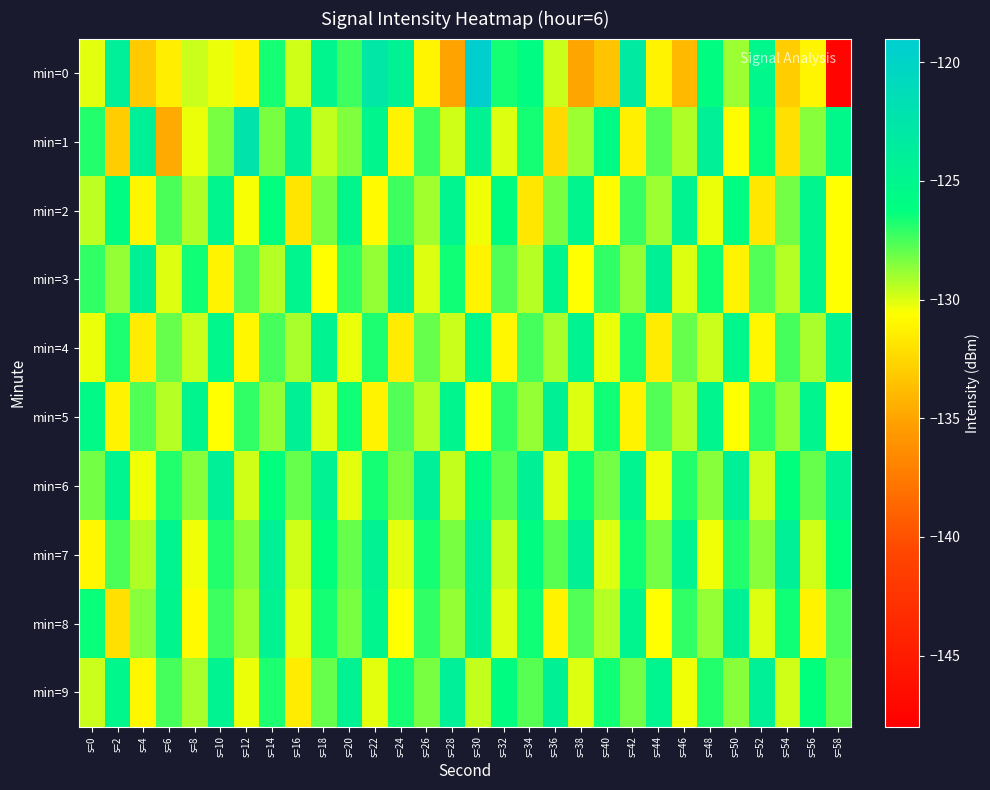

Reading left to right, transcribe all the data shown in this chart.

min=0: s=0=-130.2	s=2=-124.0	s=4=-133.1	s=6=-131.4	s=8=-129.7	s=10=-130.3	s=12=-131.2	s=14=-126.6	s=16=-129.8	s=18=-124.8	s=20=-127.3	s=22=-122.8	s=24=-124.3	s=26=-131.0	s=28=-135.1	s=30=-119.3	s=32=-126.6	s=34=-125.9	s=36=-129.7	s=38=-134.9	s=40=-133.5	s=42=-123.3	s=44=-131.2	s=46=-133.9	s=48=-126.1	s=50=-129.0	s=52=-125.2	s=54=-133.0	s=56=-131.0	s=58=-147.5
min=1: s=0=-126.9	s=2=-132.9	s=4=-124.2	s=6=-134.7	s=8=-130.3	s=10=-128.3	s=12=-122.3	s=14=-128.3	s=16=-124.3	s=18=-129.5	s=20=-128.4	s=22=-125.1	s=24=-131.2	s=26=-127.3	s=28=-129.8	s=30=-124.5	s=32=-130.1	s=34=-126.7	s=36=-132.4	s=38=-128.9	s=40=-125.6	s=42=-131.3	s=44=-127.8	s=46=-129.2	s=48=-124.1	s=50=-130.7	s=52=-126.4	s=54=-132.1	s=56=-128.6	s=58=-125.3
min=2: s=0=-129.5	s=2=-125.8	s=4=-131.1	s=6=-127.6	s=8=-129.3	s=10=-124.8	s=12=-130.5	s=14=-126.2	s=16=-131.9	s=18=-128.4	s=20=-125.1	s=22=-130.8	s=24=-127.3	s=26=-129.0	s=28=-124.7	s=30=-130.4	s=32=-126.1	s=34=-131.8	s=36=-128.3	s=38=-125.0	s=40=-130.7	s=42=-127.2	s=44=-128.9	s=46=-124.6	s=48=-130.3	s=50=-126.0	s=52=-131.7	s=54=-128.2	s=56=-124.9	s=58=-130.6
min=3: s=0=-127.1	s=2=-128.8	s=4=-124.3	s=6=-130.0	s=8=-126.5	s=10=-131.2	s=12=-127.7	s=14=-129.4	s=16=-124.9	s=18=-130.6	s=20=-127.1	s=22=-128.8	s=24=-124.3	s=26=-130.0	s=28=-126.5	s=30=-131.2	s=32=-127.7	s=34=-129.4	s=36=-124.9	s=38=-130.6	s=40=-127.1	s=42=-128.8	s=44=-124.3	s=46=-130.0	s=48=-126.5	s=50=-131.2	s=52=-127.7	s=54=-129.4	s=56=-124.9	s=58=-130.6
min=4: s=0=-130.3	s=2=-126.8	s=4=-131.5	s=6=-128.0	s=8=-129.7	s=10=-125.2	s=12=-130.9	s=14=-127.4	s=16=-129.1	s=18=-124.6	s=20=-130.3	s=22=-126.8	s=24=-131.5	s=26=-128.0	s=28=-129.7	s=30=-125.2	s=32=-130.9	s=34=-127.4	s=36=-129.1	s=38=-124.6	s=40=-130.3	s=42=-126.8	s=44=-131.5	s=46=-128.0	s=48=-129.7	s=50=-125.2	s=52=-130.9	s=54=-127.4	s=56=-129.1	s=58=-124.6
min=5: s=0=-125.5	s=2=-131.2	s=4=-127.7	s=6=-129.4	s=8=-124.9	s=10=-130.6	s=12=-127.1	s=14=-128.8	s=16=-124.3	s=18=-130.0	s=20=-126.5	s=22=-131.2	s=24=-127.7	s=26=-129.4	s=28=-124.9	s=30=-130.6	s=32=-127.1	s=34=-128.8	s=36=-124.3	s=38=-130.0	s=40=-126.5	s=42=-131.2	s=44=-127.7	s=46=-129.4	s=48=-124.9	s=50=-130.6	s=52=-127.1	s=54=-128.8	s=56=-124.9	s=58=-130.6
min=6: s=0=-128.2	s=2=-124.7	s=4=-130.4	s=6=-126.9	s=8=-128.6	s=10=-124.1	s=12=-129.8	s=14=-126.3	s=16=-128.0	s=18=-124.5	s=20=-130.2	s=22=-126.7	s=24=-128.4	s=26=-123.9	s=28=-129.6	s=30=-126.1	s=32=-127.8	s=34=-124.3	s=36=-130.0	s=38=-126.5	s=40=-128.2	s=42=-124.7	s=44=-130.4	s=46=-126.9	s=48=-128.6	s=50=-124.1	s=52=-129.8	s=54=-126.3	s=56=-128.0	s=58=-124.5
min=7: s=0=-131.0	s=2=-127.5	s=4=-129.2	s=6=-124.7	s=8=-130.4	s=10=-126.9	s=12=-128.6	s=14=-124.1	s=16=-129.8	s=18=-126.3	s=20=-128.0	s=22=-124.5	s=24=-130.2	s=26=-126.7	s=28=-128.4	s=30=-123.9	s=32=-129.6	s=34=-126.1	s=36=-127.8	s=38=-124.3	s=40=-130.0	s=42=-126.5	s=44=-128.2	s=46=-124.7	s=48=-130.4	s=50=-126.9	s=52=-128.6	s=54=-124.1	s=56=-129.8	s=58=-126.3
min=8: s=0=-126.4	s=2=-132.1	s=4=-128.6	s=6=-125.1	s=8=-130.8	s=10=-127.3	s=12=-129.0	s=14=-124.5	s=16=-130.2	s=18=-126.7	s=20=-128.4	s=22=-124.9	s=24=-130.6	s=26=-127.1	s=28=-128.8	s=30=-124.3	s=32=-130.0	s=34=-126.5	s=36=-131.2	s=38=-127.7	s=40=-129.4	s=42=-124.9	s=44=-130.6	s=46=-127.1	s=48=-128.8	s=50=-124.3	s=52=-130.0	s=54=-126.5	s=56=-131.2	s=58=-127.7
min=9: s=0=-129.7	s=2=-125.2	s=4=-130.9	s=6=-127.4	s=8=-129.1	s=10=-124.6	s=12=-130.3	s=14=-126.8	s=16=-131.5	s=18=-128.0	s=20=-124.5	s=22=-130.2	s=24=-126.7	s=26=-128.4	s=28=-123.9	s=30=-129.6	s=32=-126.1	s=34=-127.8	s=36=-124.3	s=38=-130.0	s=40=-126.5	s=42=-128.2	s=44=-124.7	s=46=-130.4	s=48=-126.9	s=50=-128.6	s=52=-124.1	s=54=-129.8	s=56=-126.3	s=58=-128.0